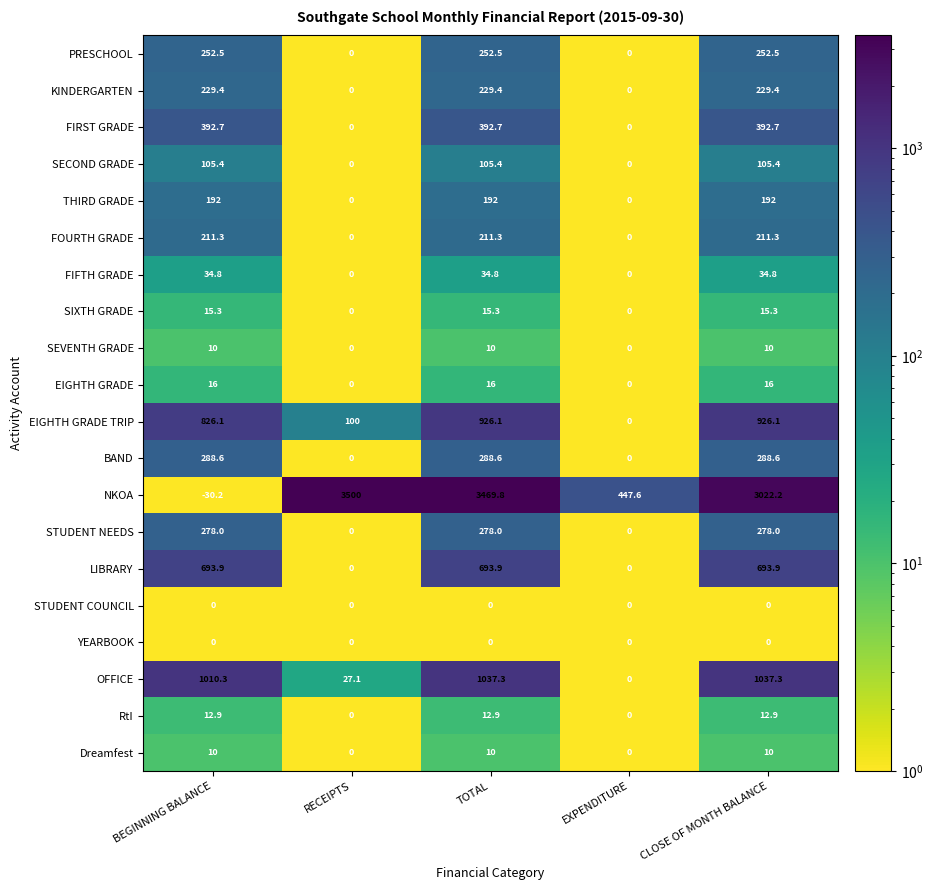

At how many categories does at least one series exceed 2437?

3